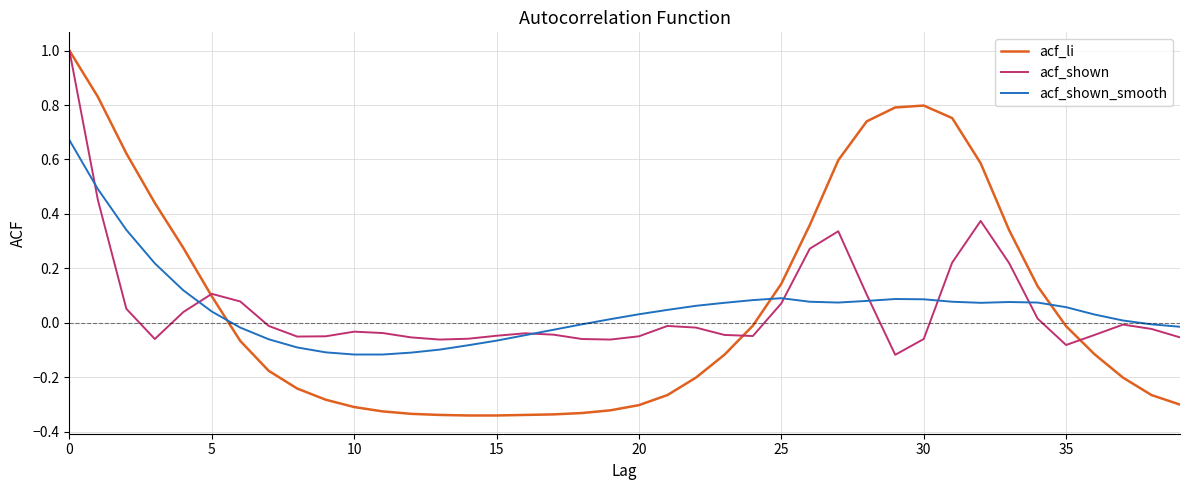

What is the maximum value shown in the chart?

1.0